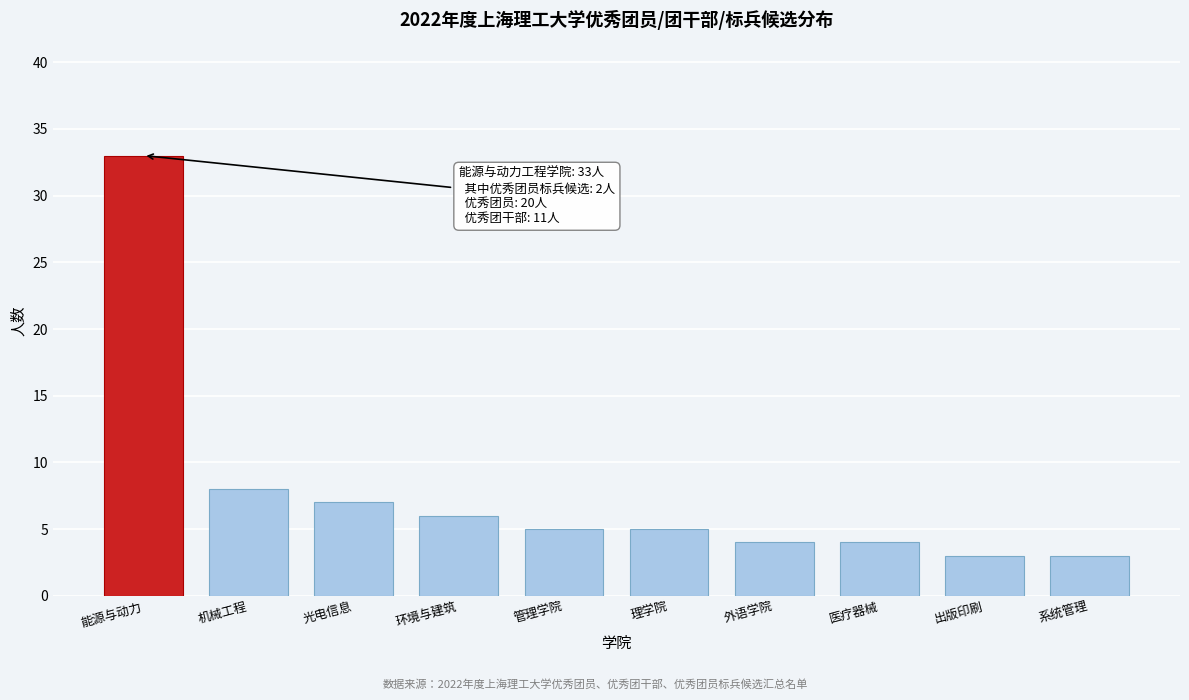

Reading left to right, transcribe all the data shown in this chart.

33	8	7	6	5	5	4	4	3	3